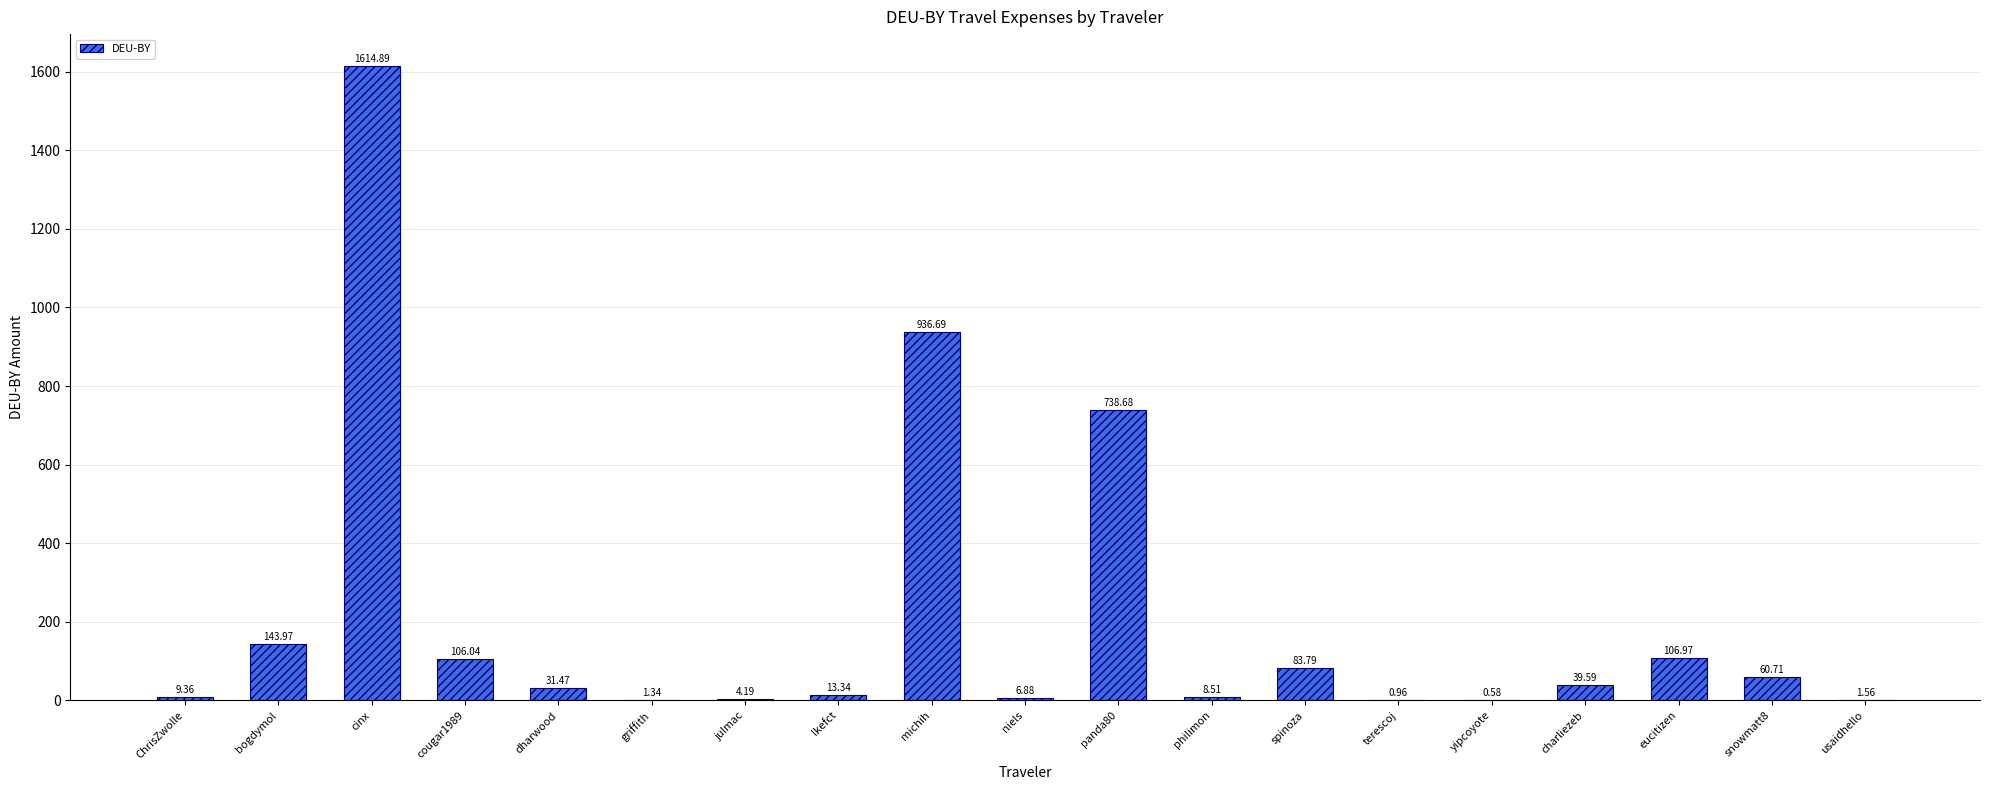

Between griffith and philimon, which is larger?

philimon